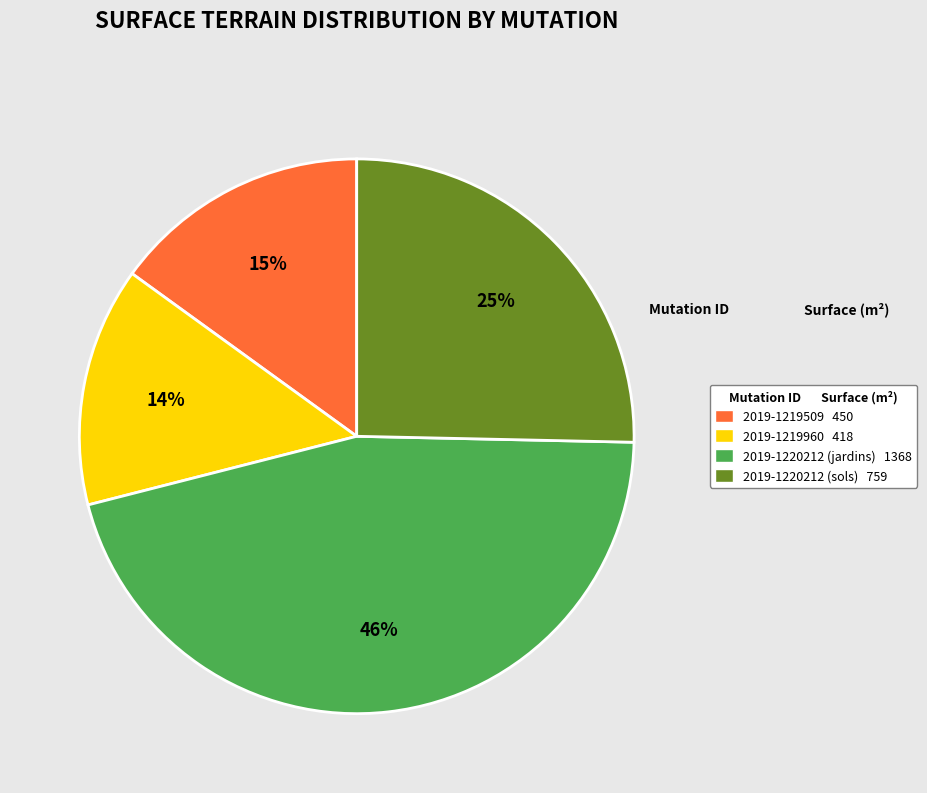

Is the sum of 2019-1220212 (sols) and 2019-1220212 (jardins) greater than half?

Yes